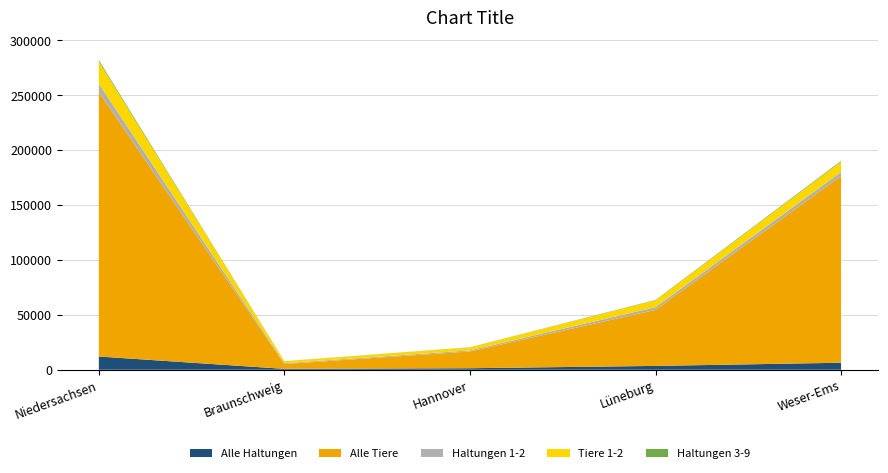

Reading left to right, extract all data points from this chart.

Alle Haltungen: Niedersachsen=12048	Braunschweig=798	Hannover=1381	Lüneburg=3494	Weser-Ems=6375
Alle Tiere: Niedersachsen=240868	Braunschweig=4430	Hannover=15251	Lüneburg=51022	Weser-Ems=170165
Haltungen 1-2: Niedersachsen=7691	Braunschweig=697	Hannover=1035	Lüneburg=2455	Weser-Ems=3504
Tiere 1-2: Niedersachsen=20085	Braunschweig=1807	Hannover=2674	Lüneburg=6214	Weser-Ems=9390
Haltungen 3-9: Niedersachsen=1261	Braunschweig=63	Hannover=143	Lüneburg=348	Weser-Ems=707